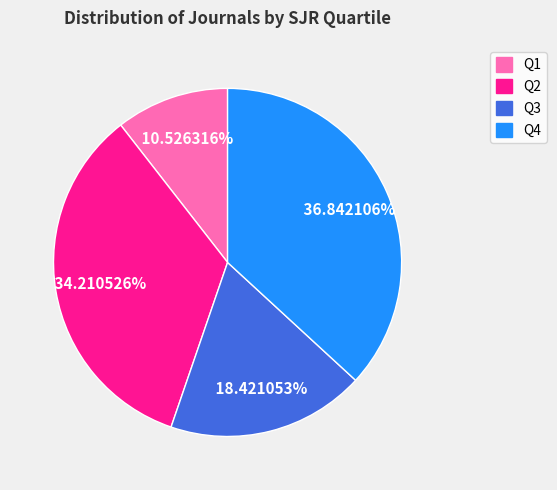

True or false: Q1 accounts for 11% of the total.

True